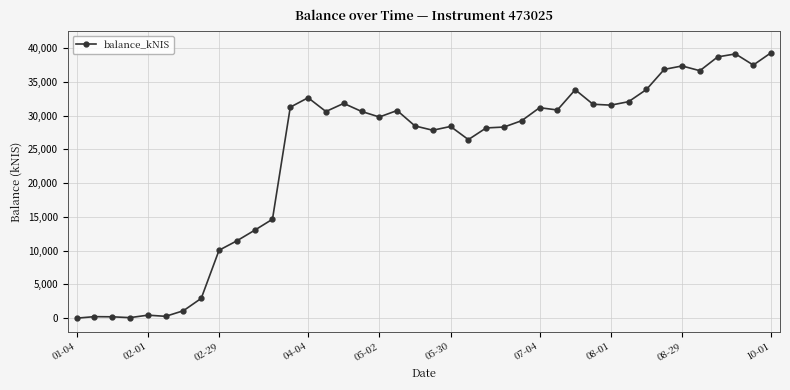

How many values exceed 30617?

20